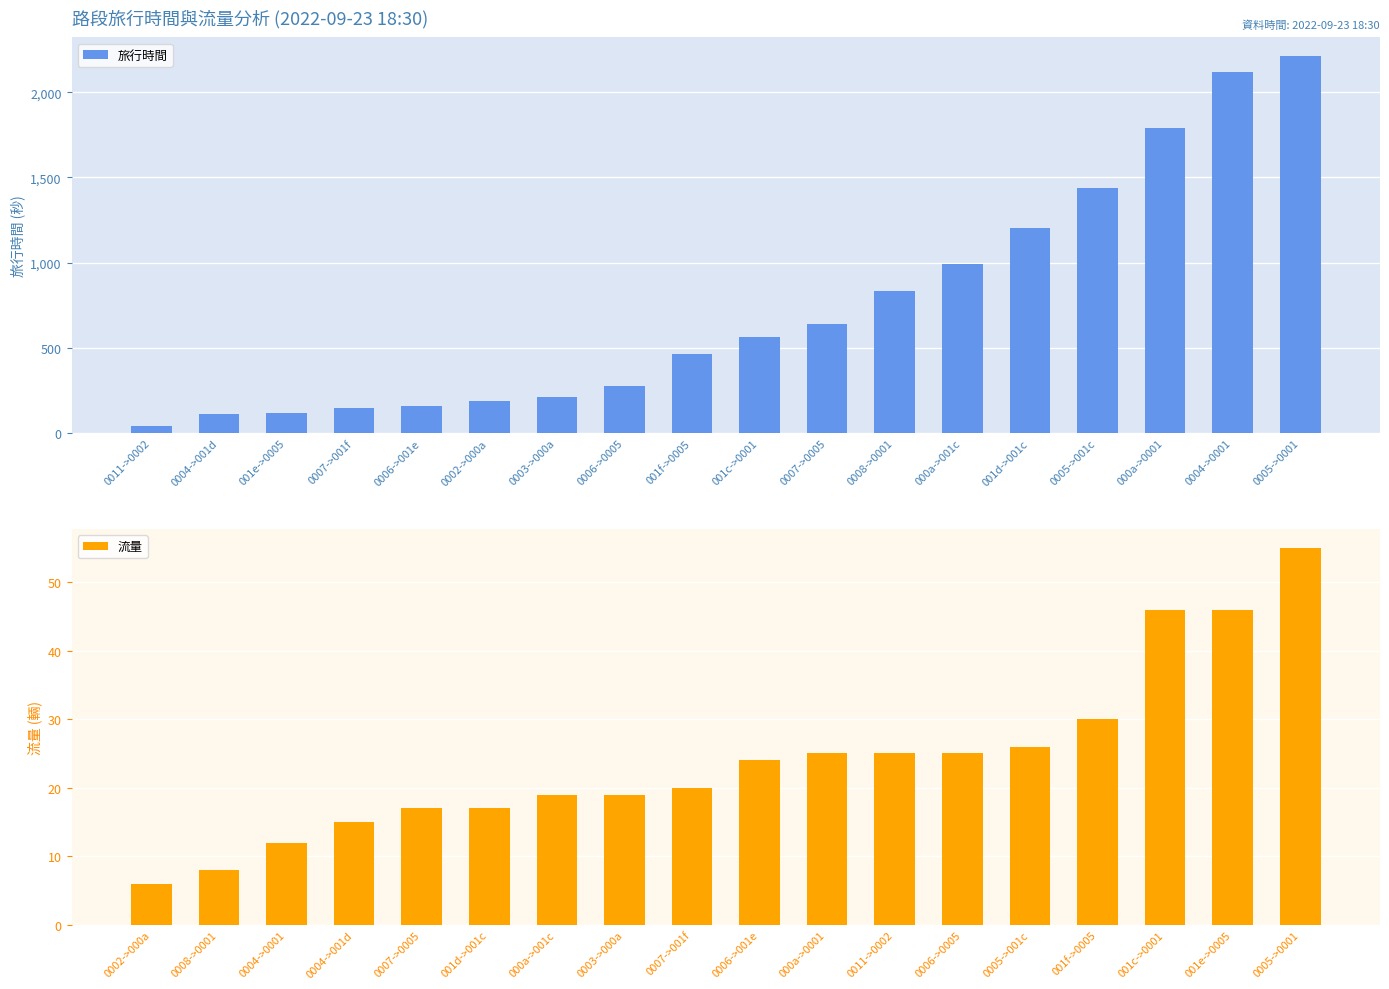

List the labels in order of 旅行時間 value, largest first.

0005->0001, 0004->0001, 000a->0001, 0005->001c, 001d->001c, 000a->001c, 0008->0001, 0007->0005, 001c->0001, 001f->0005, 0006->0005, 0003->000a, 0002->000a, 0006->001e, 0007->001f, 001e->0005, 0004->001d, 0011->0002